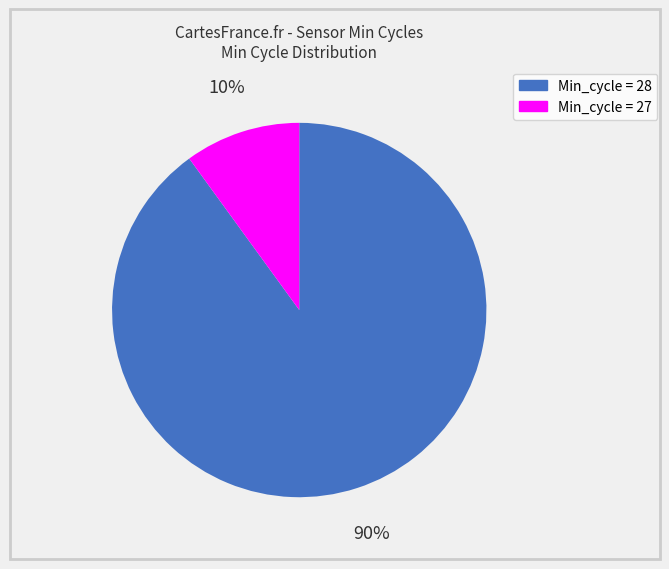

Combined, do Min_cycle = 27 and Min_cycle = 28 account for over 50%?

Yes